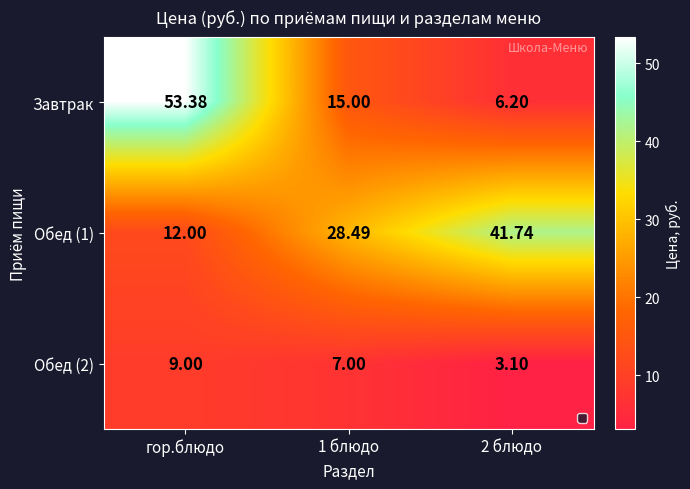

Where does the Обед (2) series first go above 7?

гор.блюдо